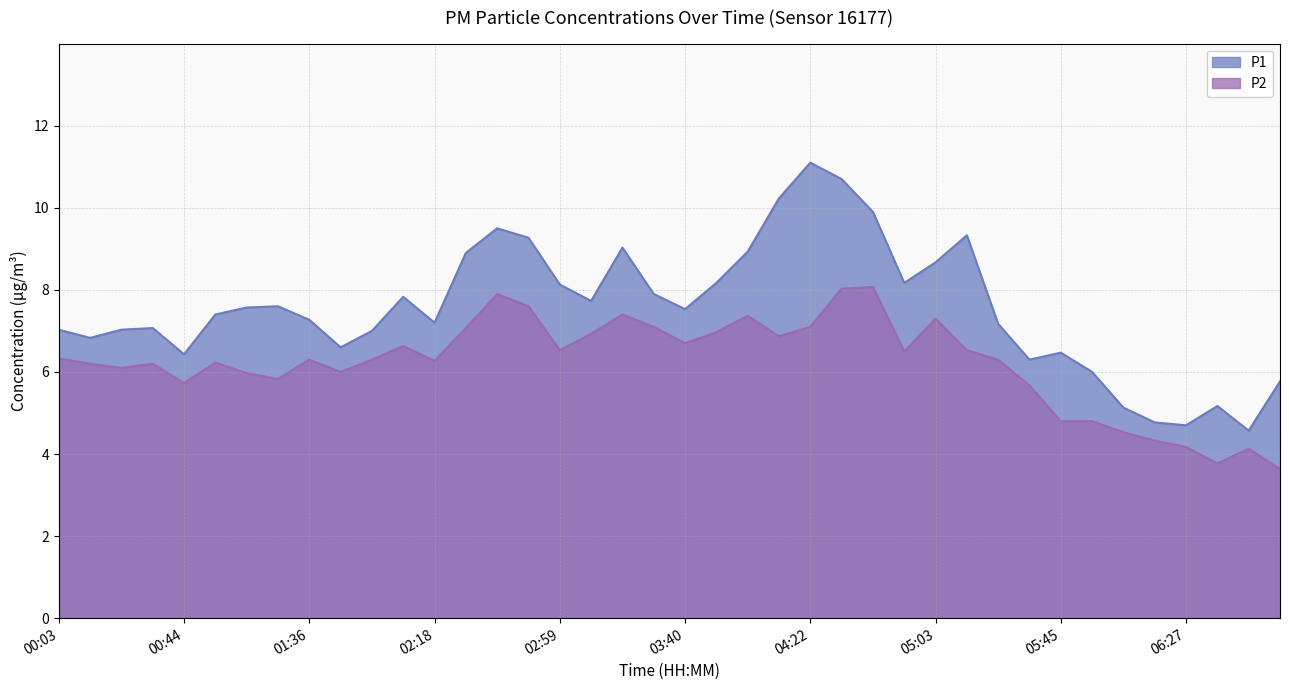

Reading left to right, extract all data points from this chart.

P1: 00:03=7.0	00:13=6.8	00:23=7.0	00:34=7.1	00:44=6.4	00:54=7.4	01:05=7.6	01:26=7.6	01:36=7.3	01:47=6.6	01:57=7.0	02:07=7.8	02:18=7.2	02:28=8.9	02:38=9.5	02:49=9.3	02:59=8.1	03:09=7.7	03:20=9.0	03:30=7.9	03:40=7.5	03:51=8.2	04:01=8.9	04:12=10.2	04:22=11.1	04:32=10.7	04:43=9.9	04:53=8.2	05:03=8.7	05:14=9.3	05:24=7.2	05:34=6.3	05:45=6.5	05:55=6.0	06:06=5.1	06:16=4.8	06:27=4.7	06:37=5.2	06:48=4.6	06:58=5.8
P2: 00:03=6.3	00:13=6.2	00:23=6.1	00:34=6.2	00:44=5.7	00:54=6.2	01:05=6.0	01:26=5.8	01:36=6.3	01:47=6.0	01:57=6.3	02:07=6.6	02:18=6.3	02:28=7.1	02:38=7.9	02:49=7.6	02:59=6.5	03:09=6.9	03:20=7.4	03:30=7.1	03:40=6.7	03:51=7.0	04:01=7.4	04:12=6.9	04:22=7.1	04:32=8.0	04:43=8.1	04:53=6.5	05:03=7.3	05:14=6.5	05:24=6.3	05:34=5.7	05:45=4.8	05:55=4.8	06:06=4.5	06:16=4.3	06:27=4.2	06:37=3.8	06:48=4.1	06:58=3.6